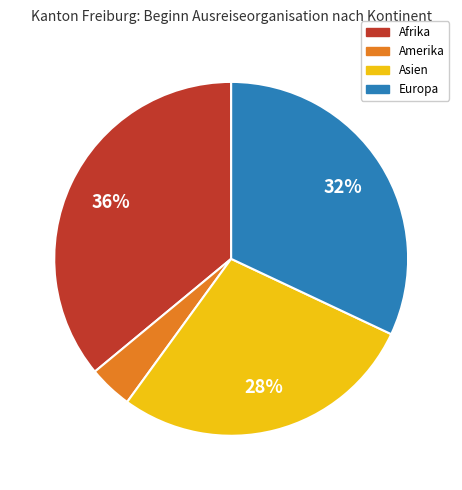

Which slice is the smallest?

Amerika